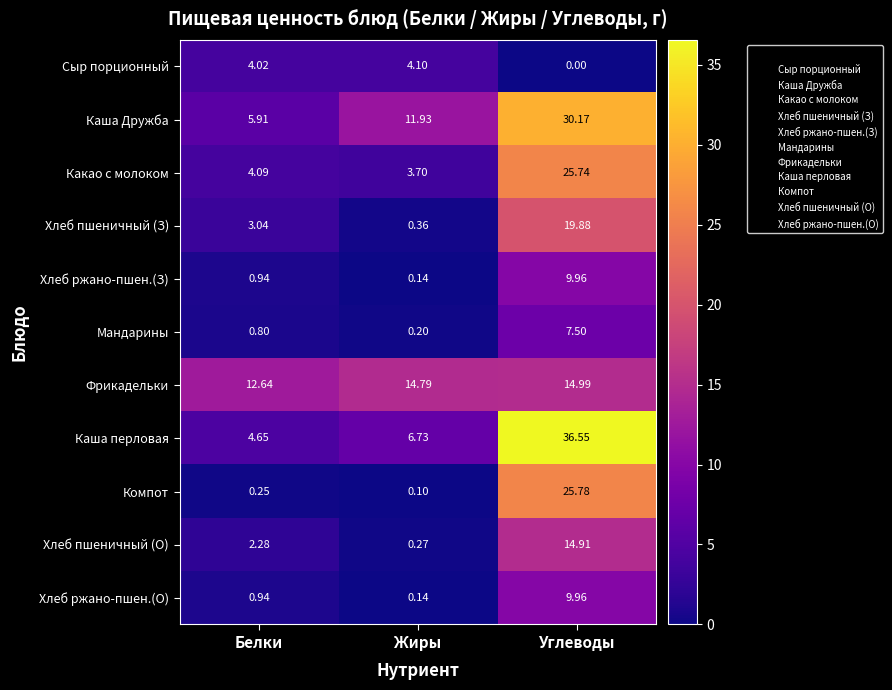

Which category has the lowest value in the Фрикадельки series?

Белки